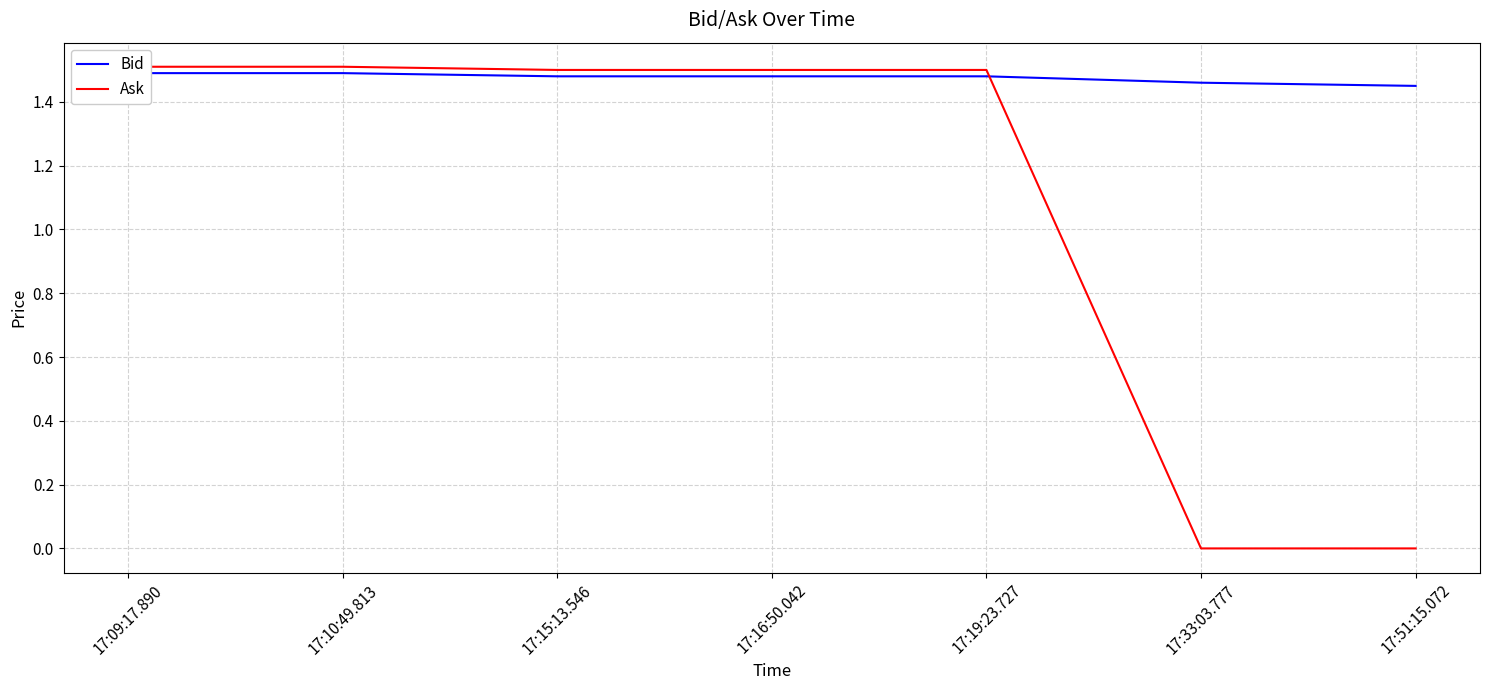

Which series changed the most between 17:15:13.546 and 17:19:23.727?

Bid